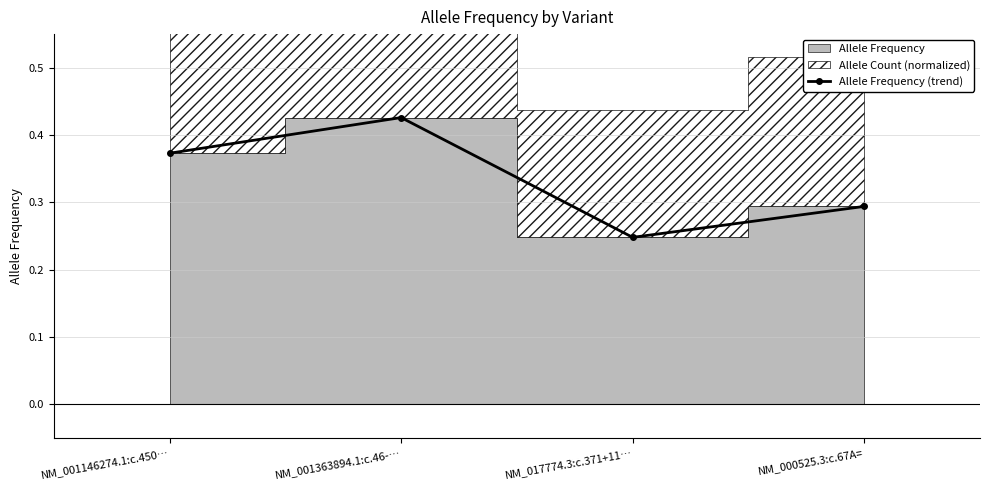

Is it true that the value at NM_017774.3:c.371+11… is 0.2?

False